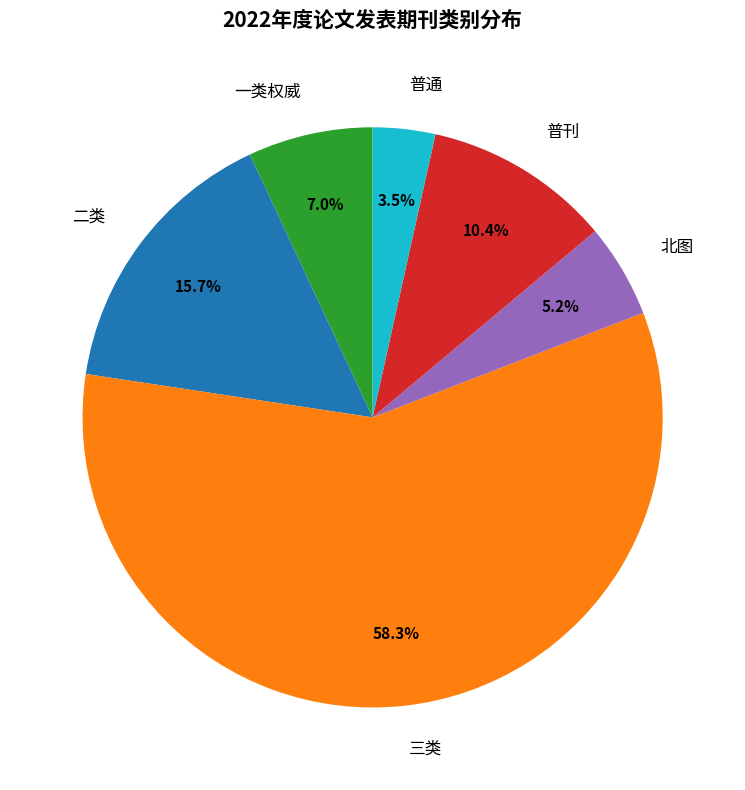

To the nearest percent, what percentage of the pie is 二类?

16%